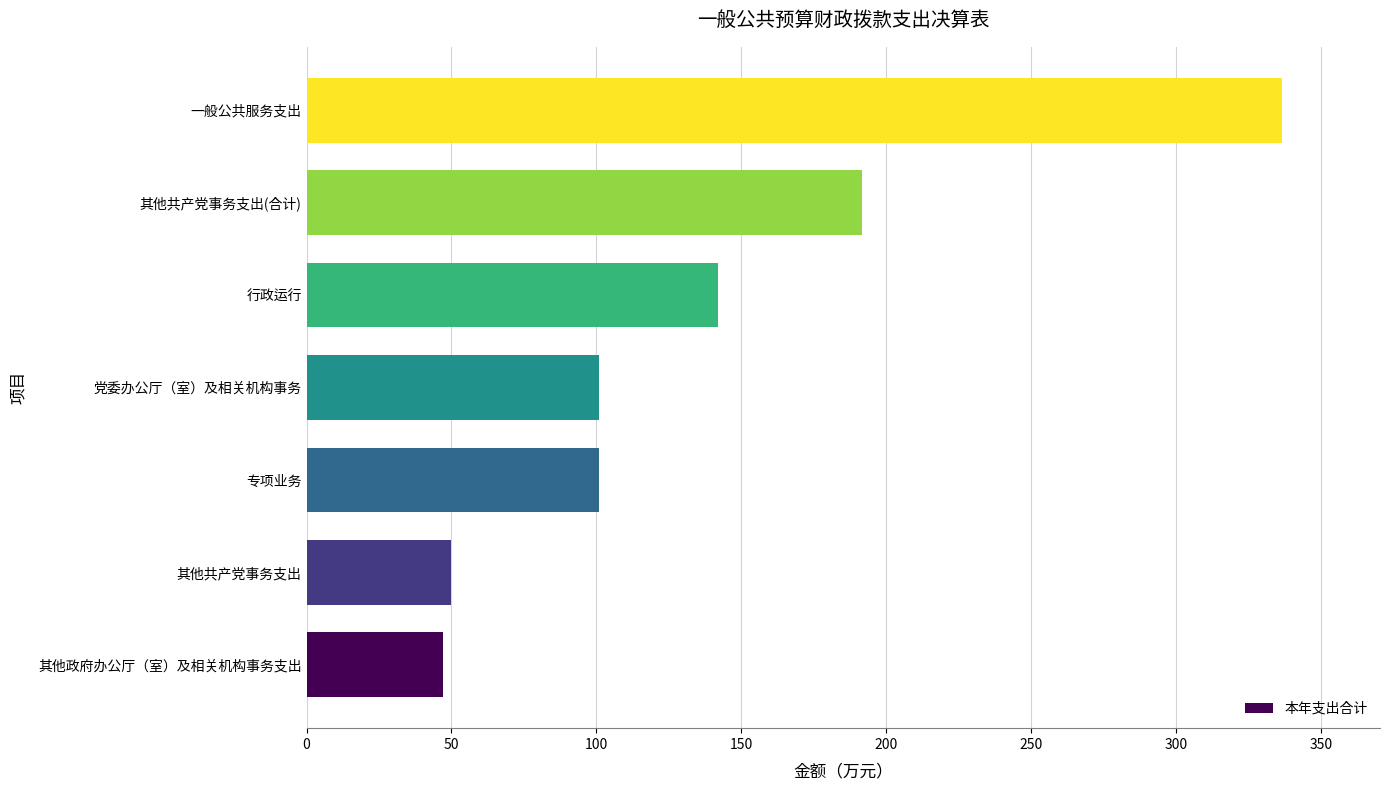

How many data points are above 100?

5